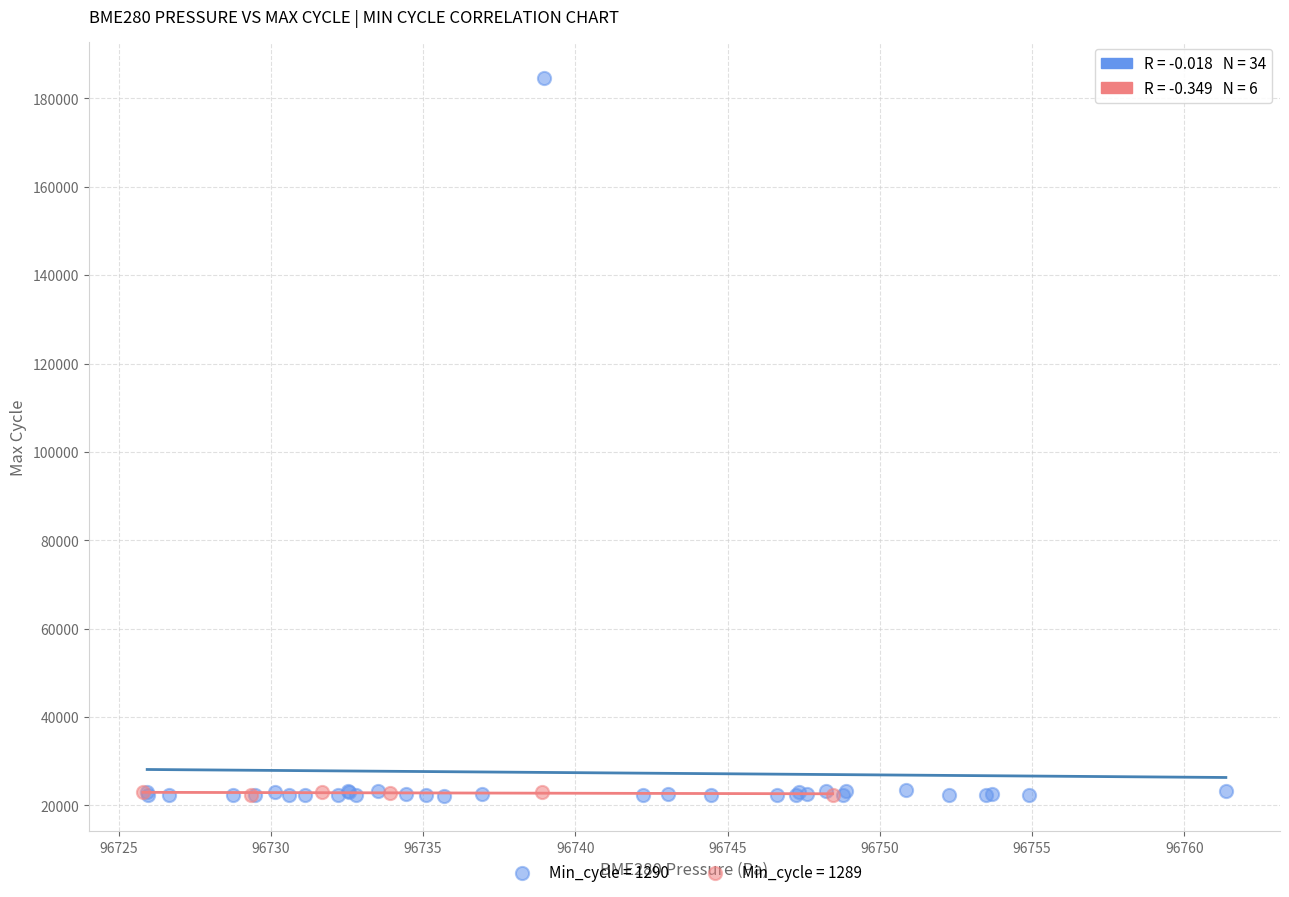

Which series contains the highest Y value?

Min_cycle = 1290